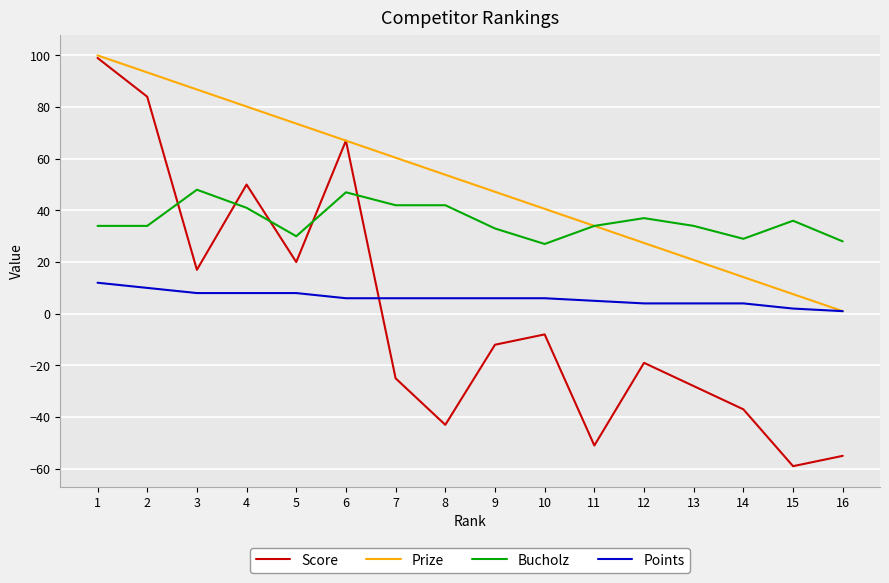

True or false: Score has a value of 50.0 at 4.

True